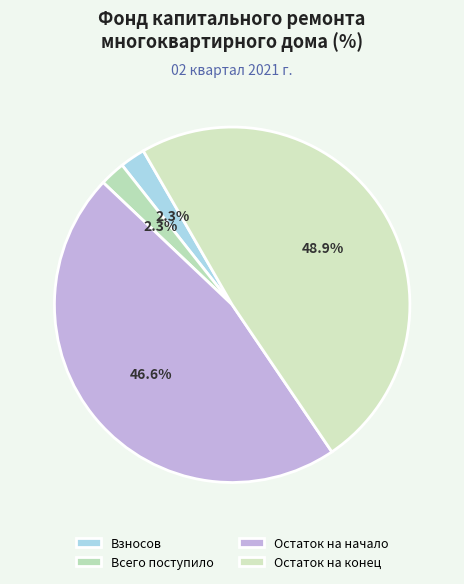

To the nearest percent, what percentage of the pie is Остаток на конец?

49%